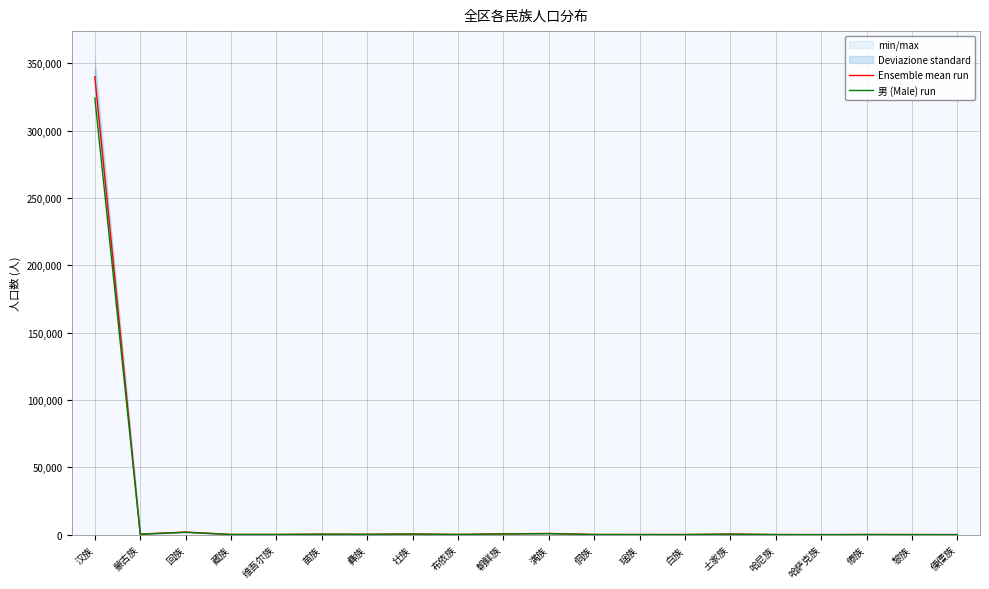

How many interior local peaks does the Ensemble mean run series have?

6